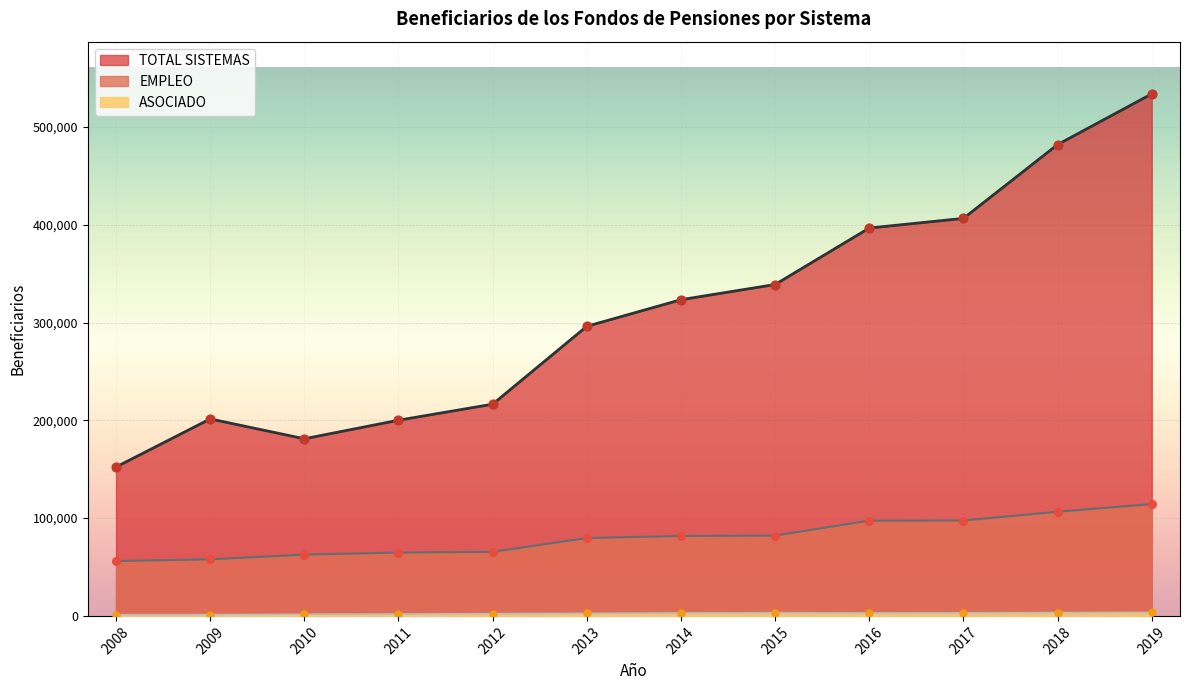

Which series has the widest spread of Y values?

TOTAL SISTEMAS